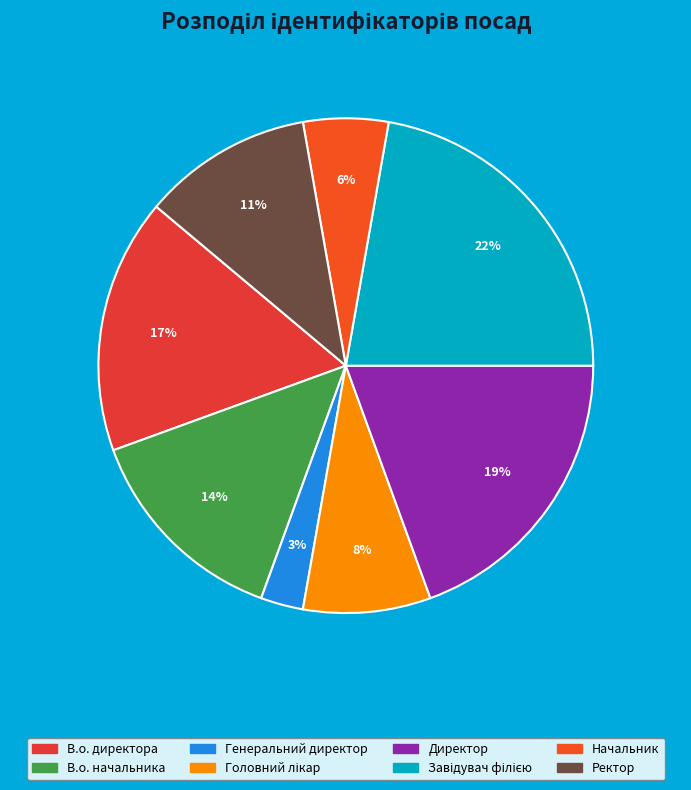

Is Головний лікар the majority of the pie?

No